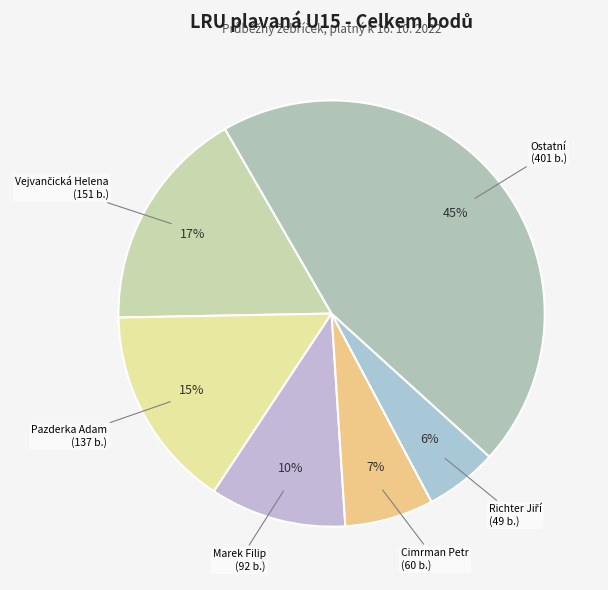

Count the number of slices in the pie.

6